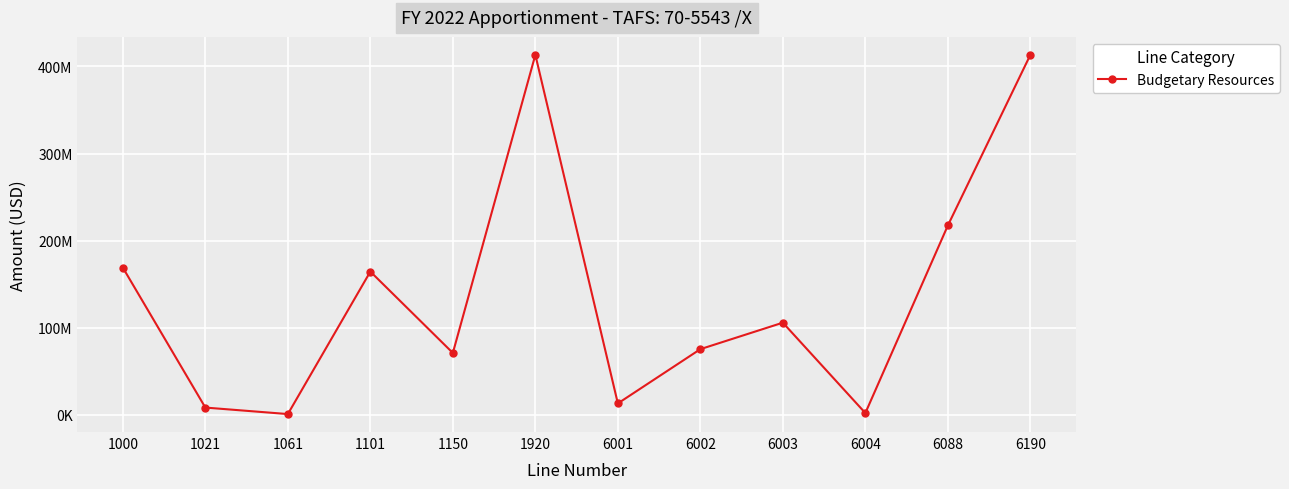

True or false: the data shows 248258538 at 6190.

False